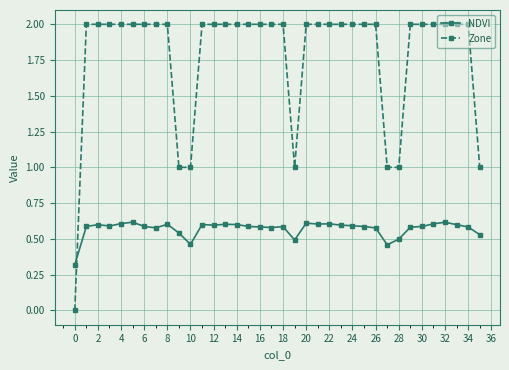

Which series has the largest range (max minus min)?

Zone